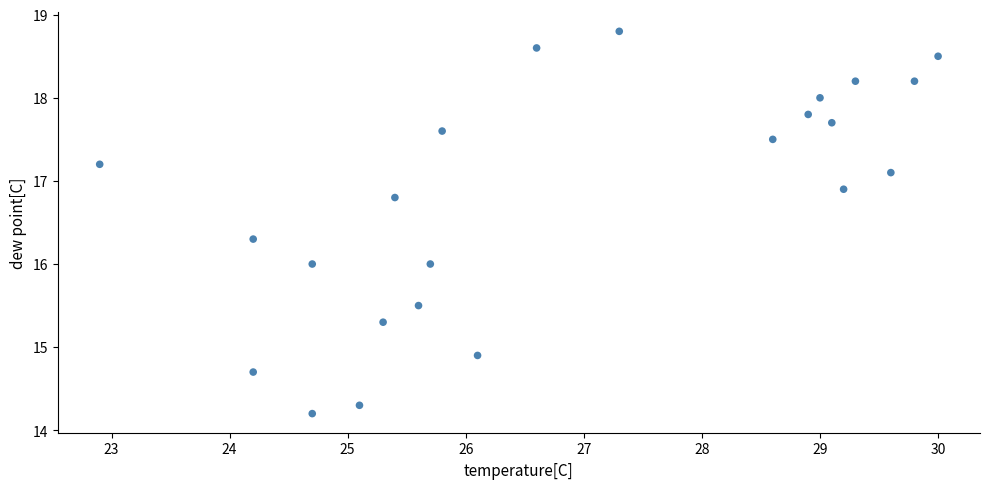

What is the range of Y values (max minus min)?

4.6